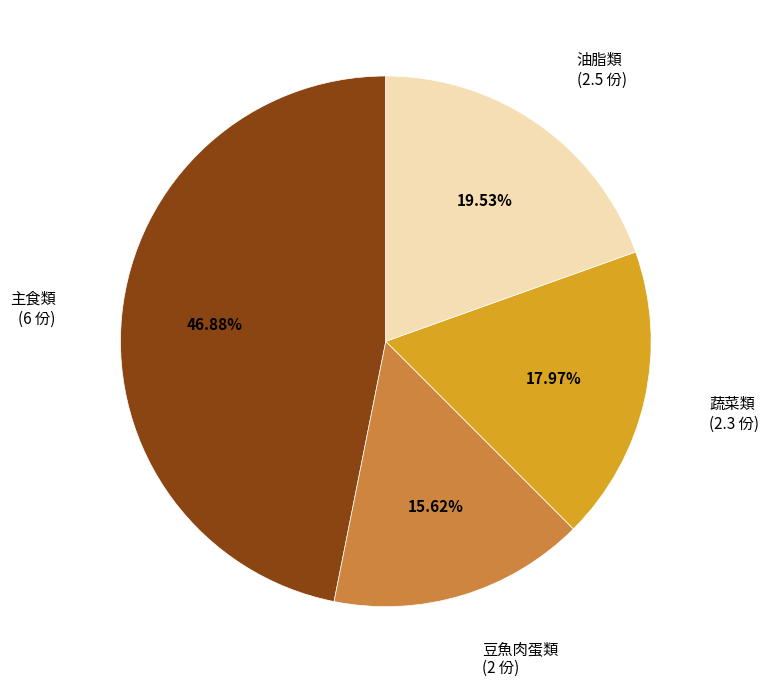

Is there any slice that represents more than half of the pie?

No